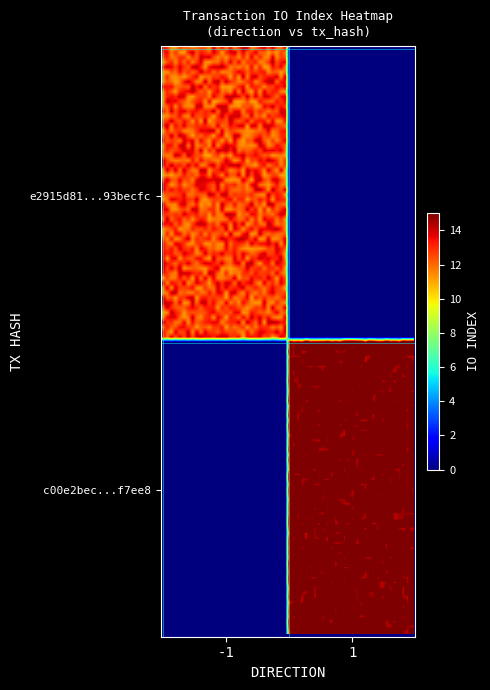

Which series has the widest spread of values?

c00e2becac688d884a195cf7fa4a2d48f4f7ee8